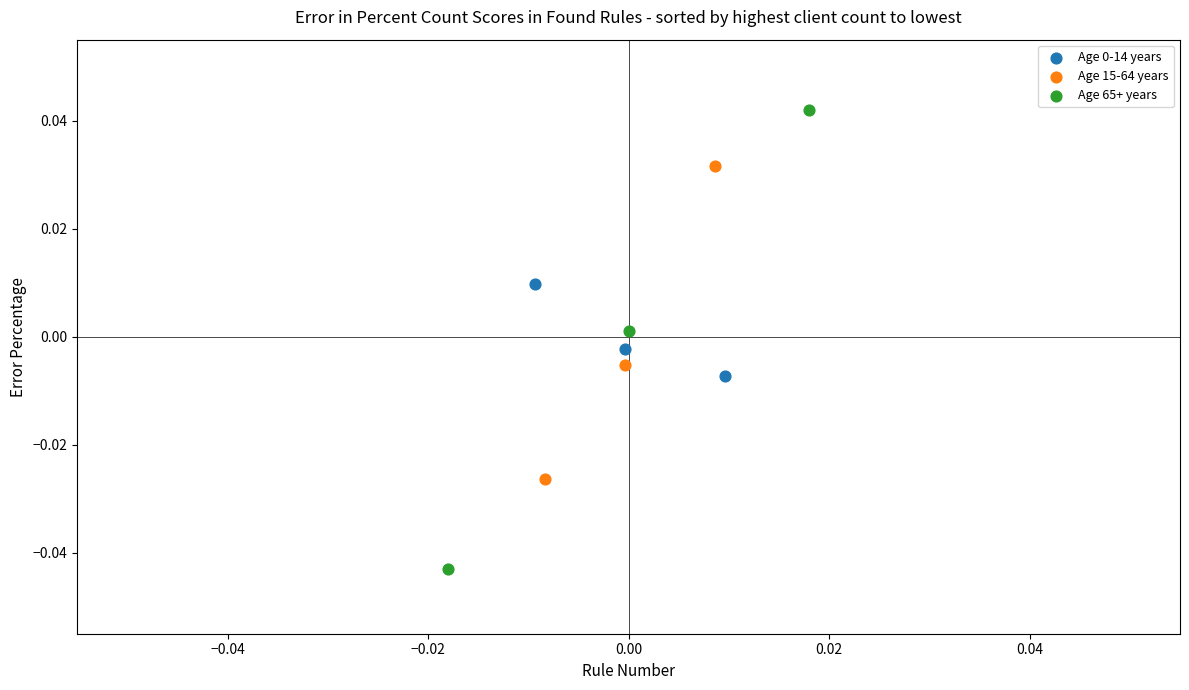

Which series contains the highest Y value?

Age 65+ years